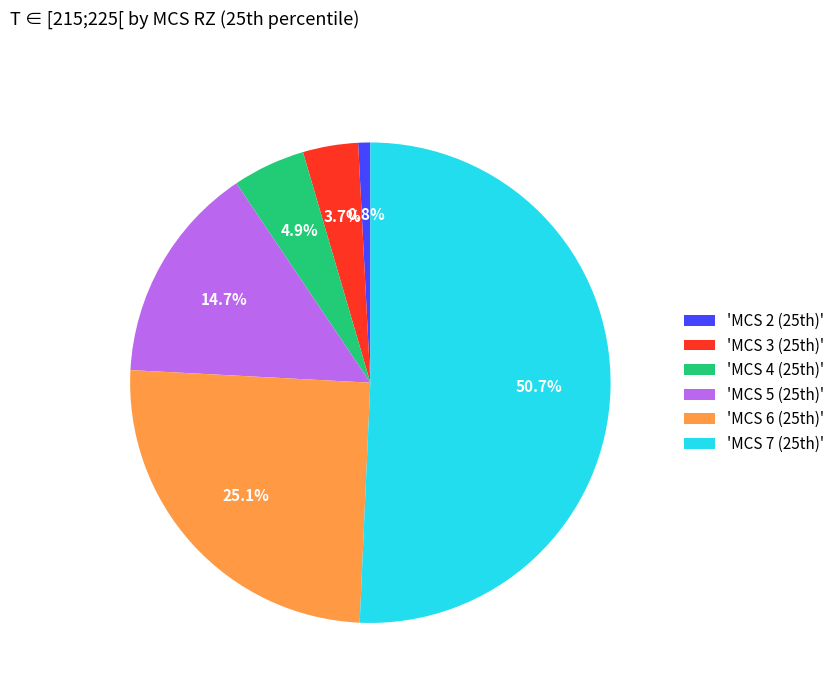

How many segments does this pie chart have?

6